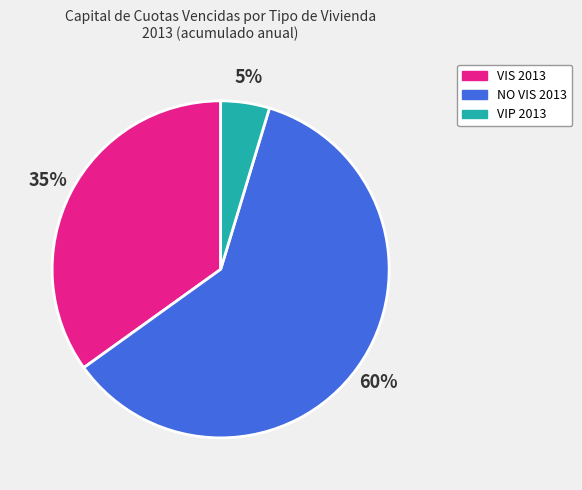

How many slices are in this pie chart?

3